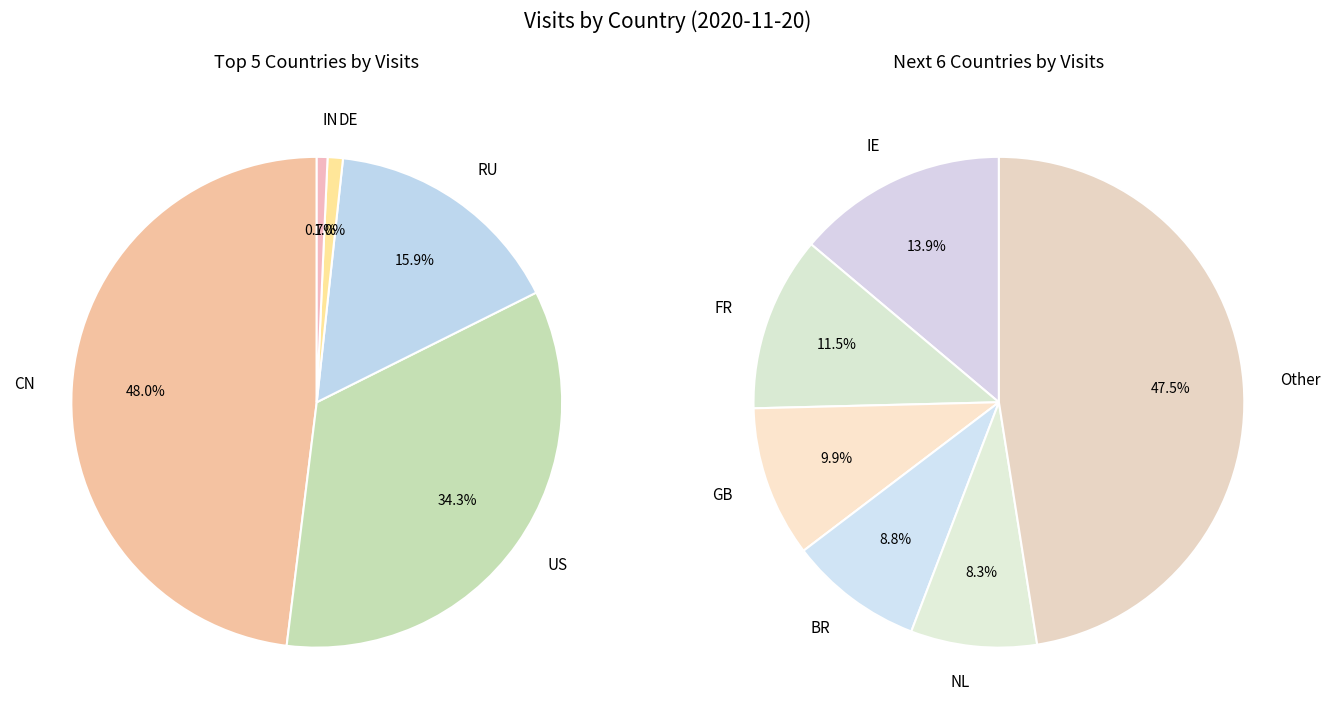

To the nearest percent, what portion does DE represent?

1%